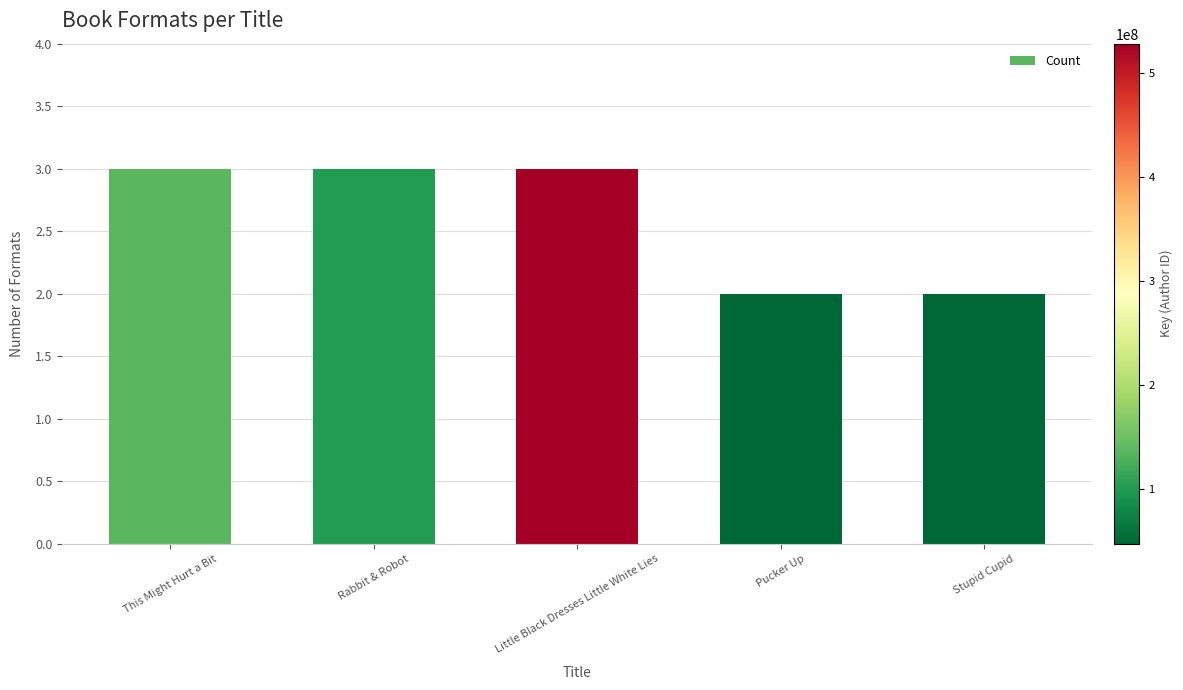

What position from the right is Stupid Cupid?

1